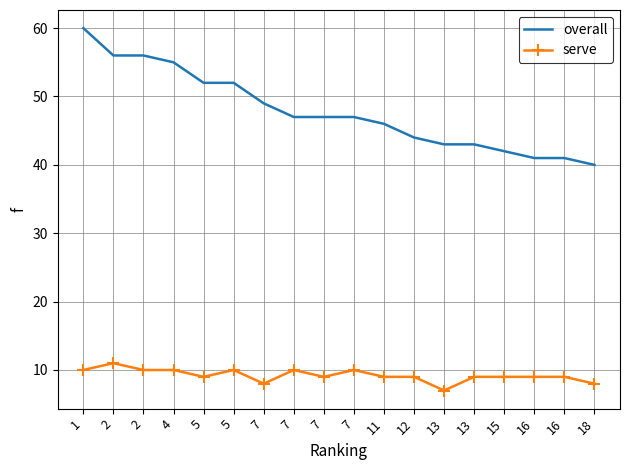

True or false: serve and overall cross at least once.

False